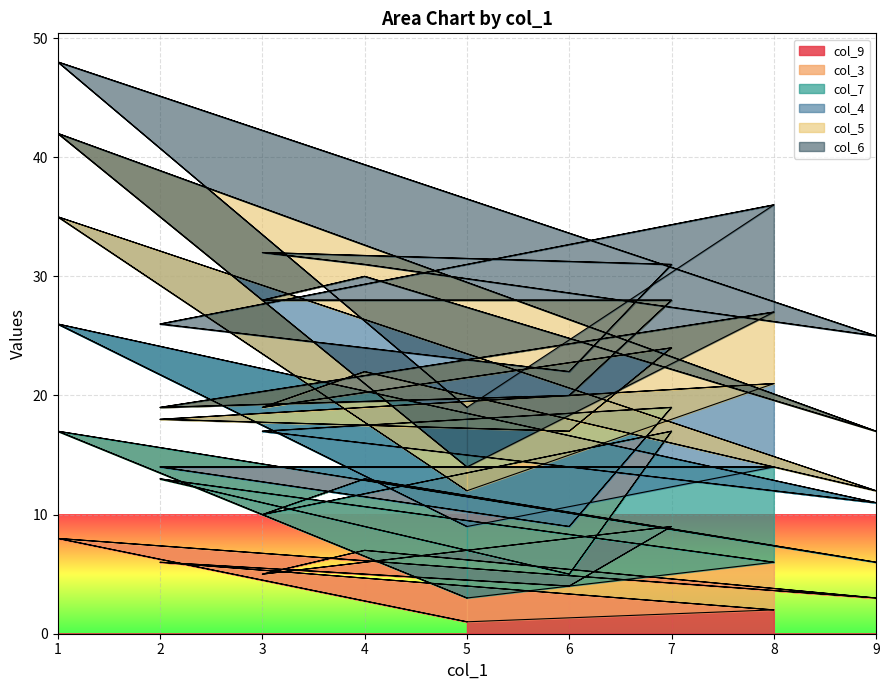

Reading right to left, what are all the values shown in this chart?

col_9_line: 1	8	3	7	5	9	4	6	2	1	8	3	7	5	9	4	6	2
col_3_line: 3	17	6	13	10	17	5	13	6	3	17	6	13	10	17	5	13	6
col_7_line: 9	26	11	16	17	19	9	14	14	9	26	11	16	17	19	9	14	14
col_4_line: 12	35	12	22	19	24	17	18	21	12	35	12	22	19	24	17	18	21
col_5_line: 14	42	17	30	28	28	20	19	27	14	42	17	30	28	28	20	19	27
col_6_line: 19	48	25	31	32	31	22	26	36	19	48	25	31	32	31	22	26	36